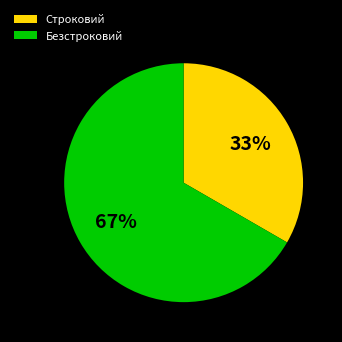

True or false: Безстроковий accounts for 67% of the total.

True